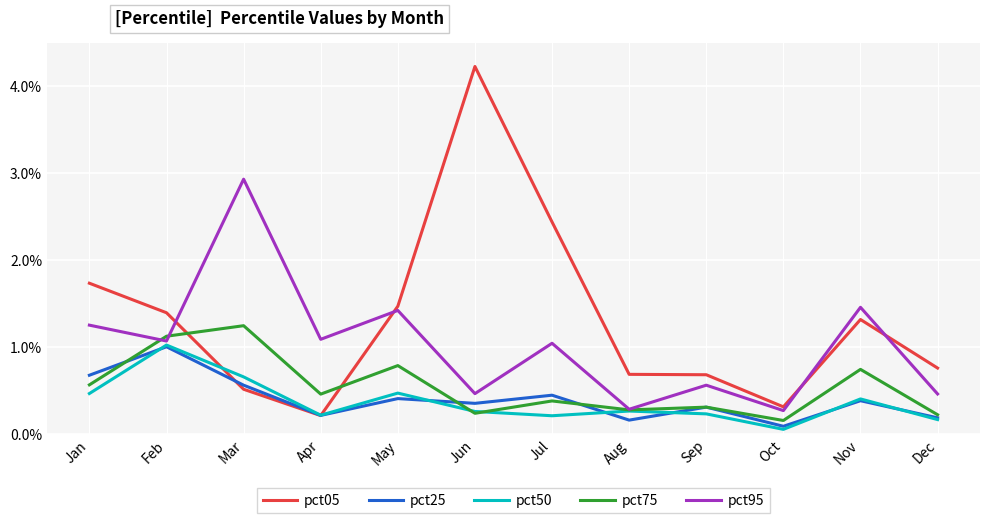

What is the greatest value displayed?

4.2